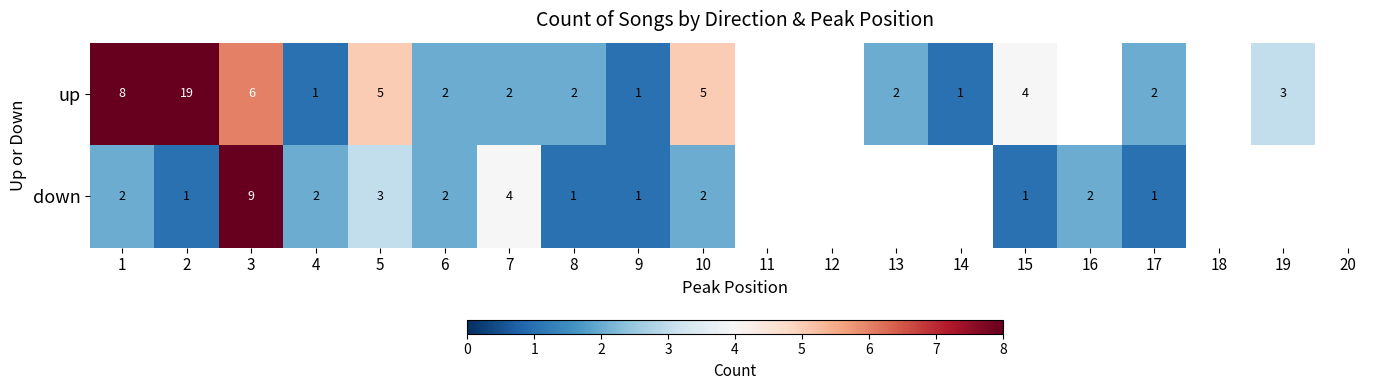

True or false: up has a value of 2 at 13.

True